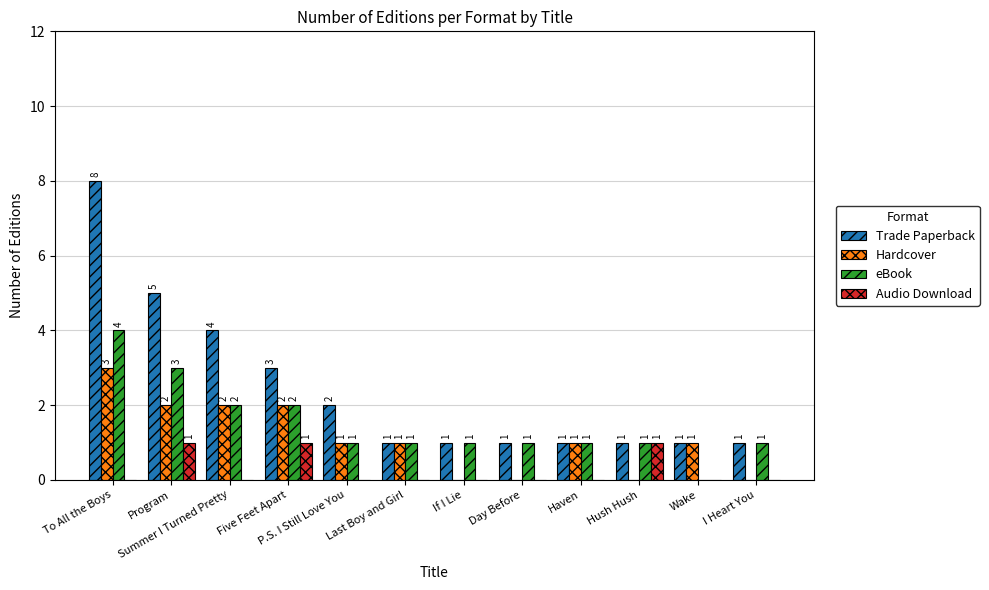

What is the maximum value for Hardcover?

3